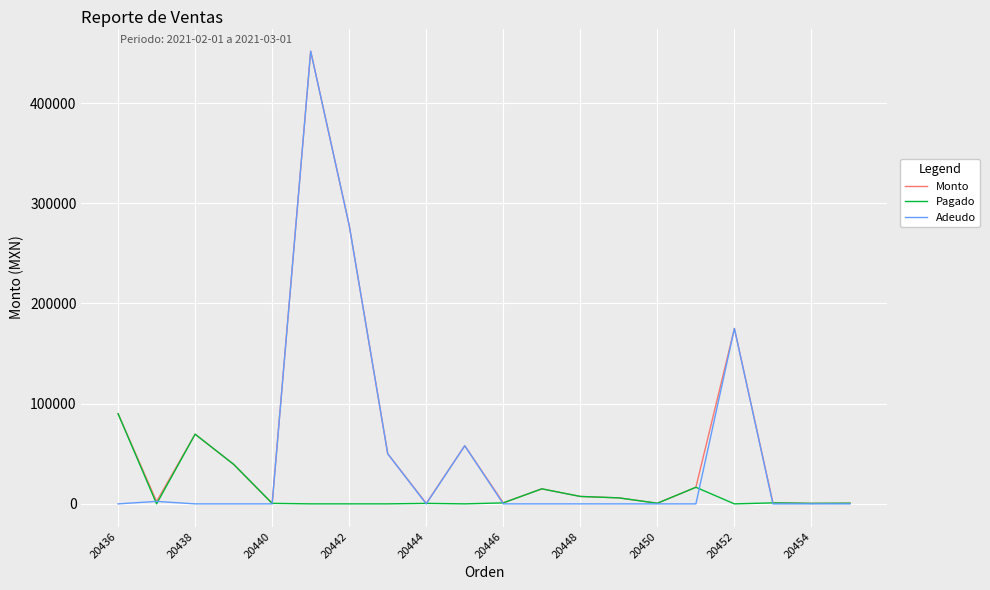

What is the greatest value displayed?

451750.0